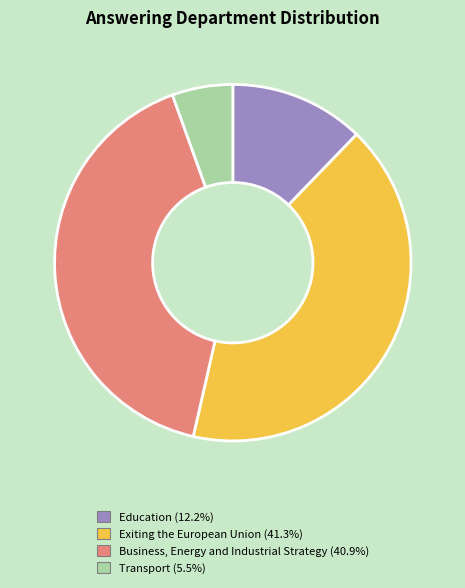

Rank the categories by value from lowest to highest.

Transport, Education, Business, Energy and Industrial Strategy, Exiting the European Union